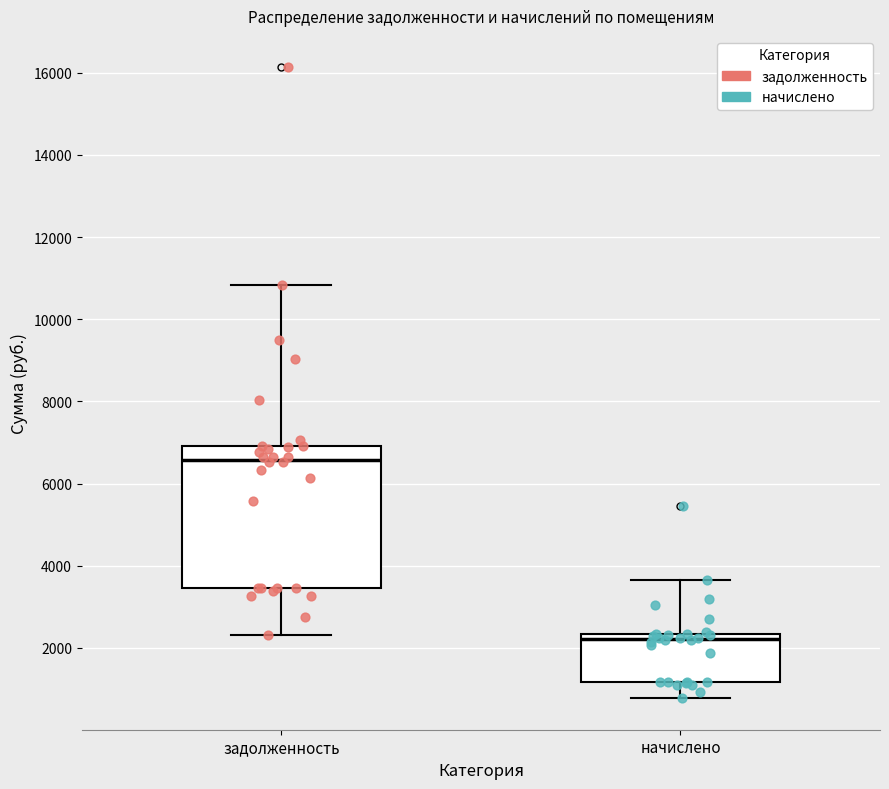

Which box's median line is the lowest?

начислено